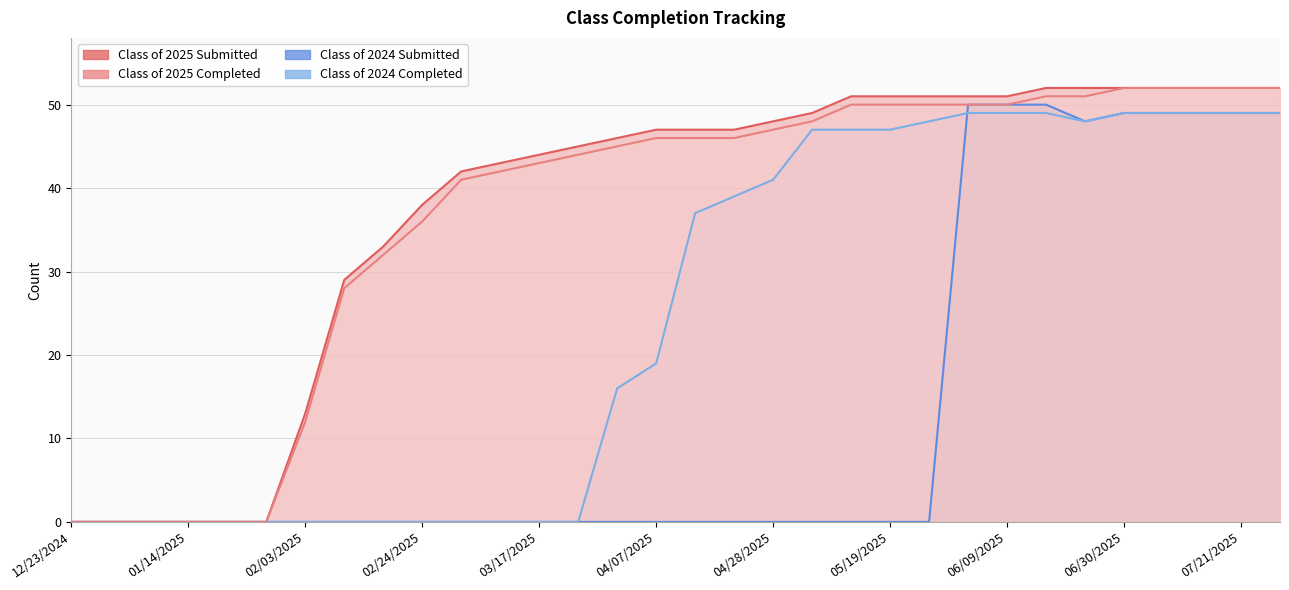

True or false: Class of 2024 Submitted and Class of 2025 Completed cross at least once.

False